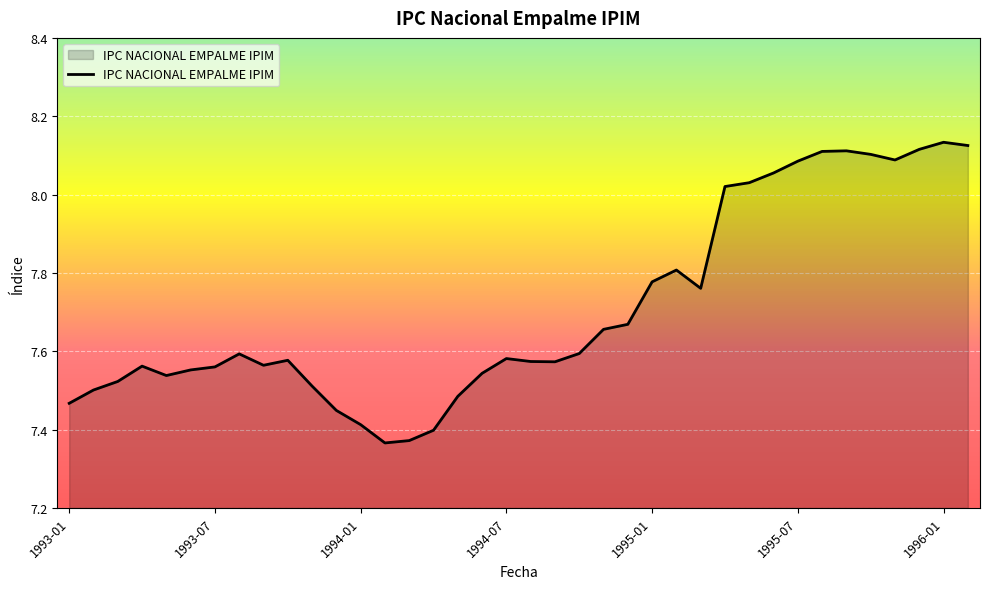

What is the difference between the maximum and minimum values?

0.8